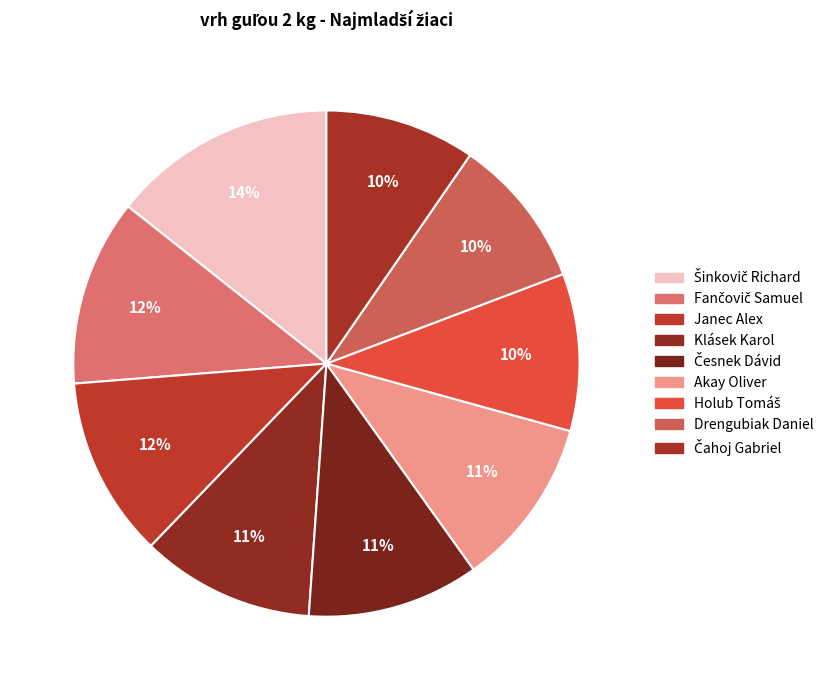

Which has a higher value, Janec Alex or Drengubiak Daniel?

Janec Alex